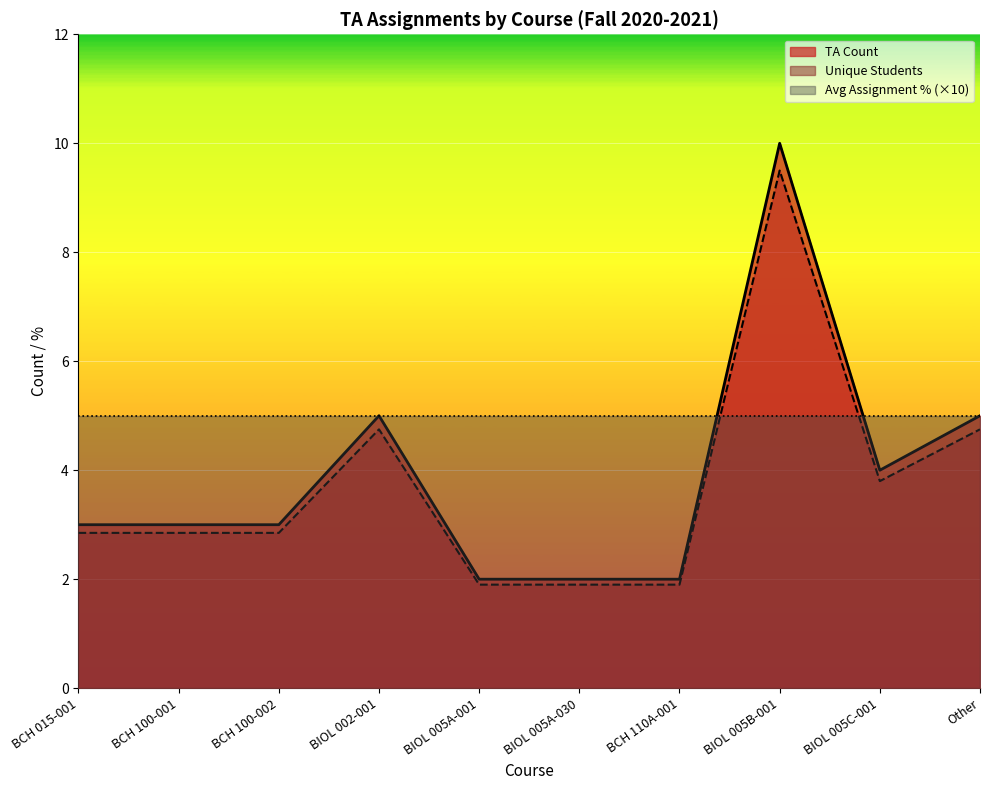

At how many categories does at least one series exceed 9?

1